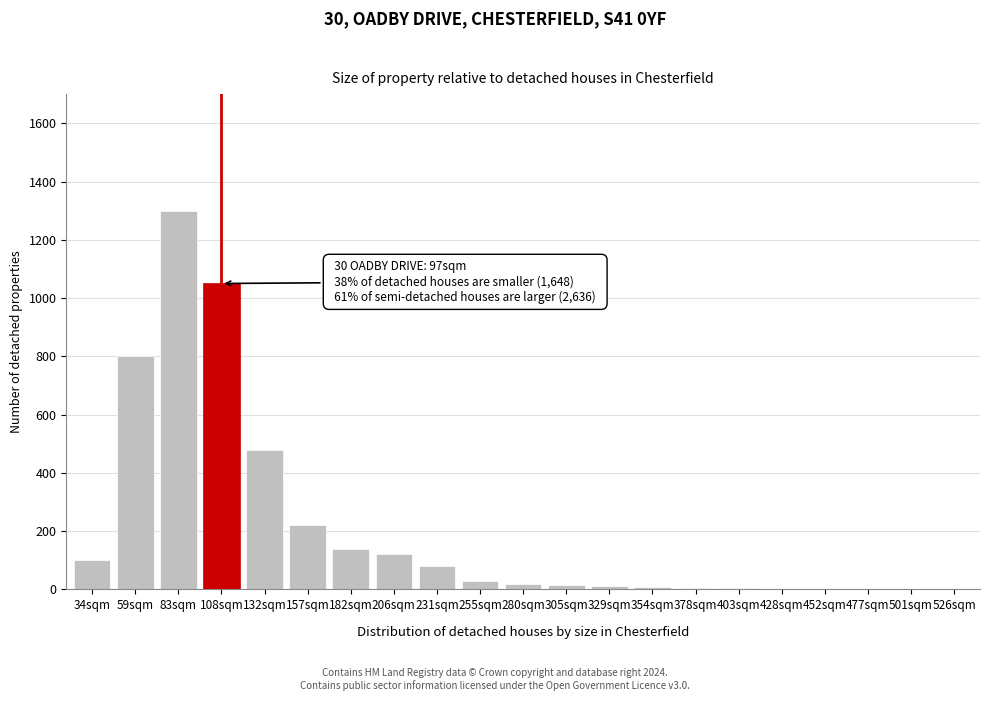

What is the greatest value displayed?

1300